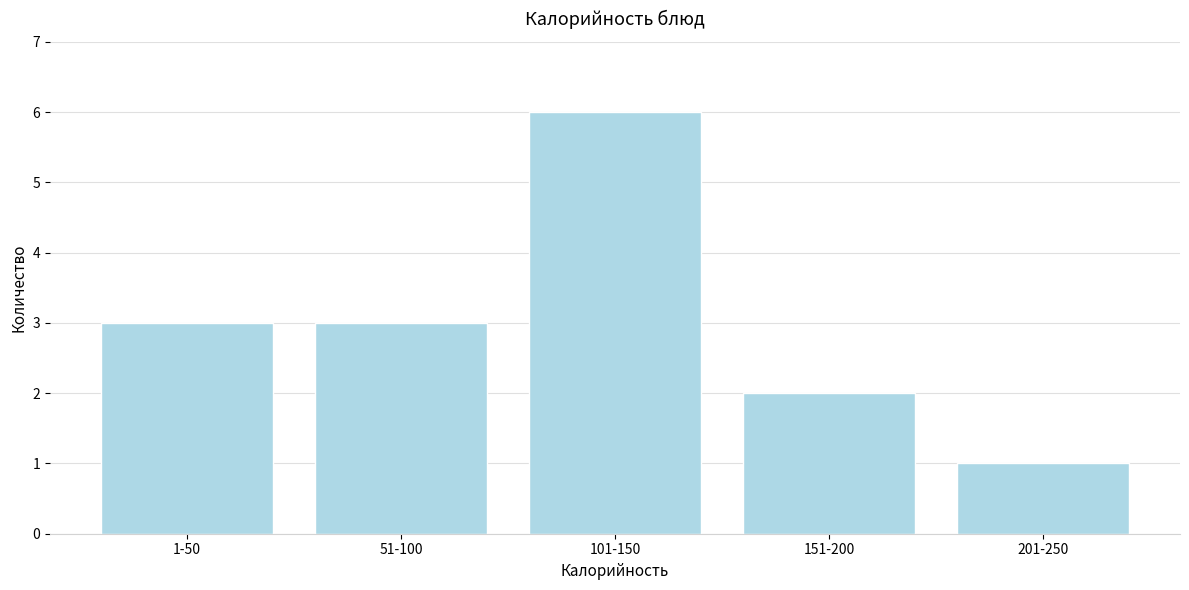

Reading left to right, list all the values displayed in this chart.

1-50=3	51-100=3	101-150=6	151-200=2	201-250=1